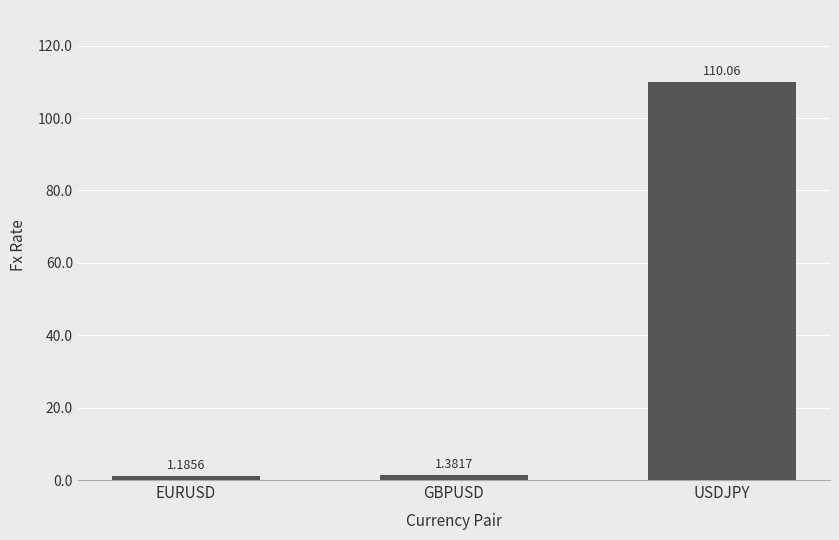

What is the change in value from EURUSD to USDJPY?

+108.9